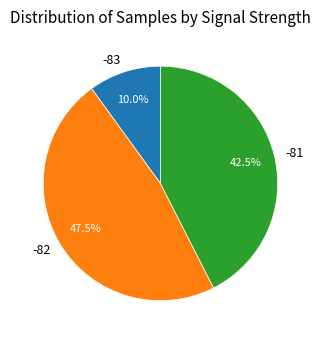

Count the number of slices in the pie.

3